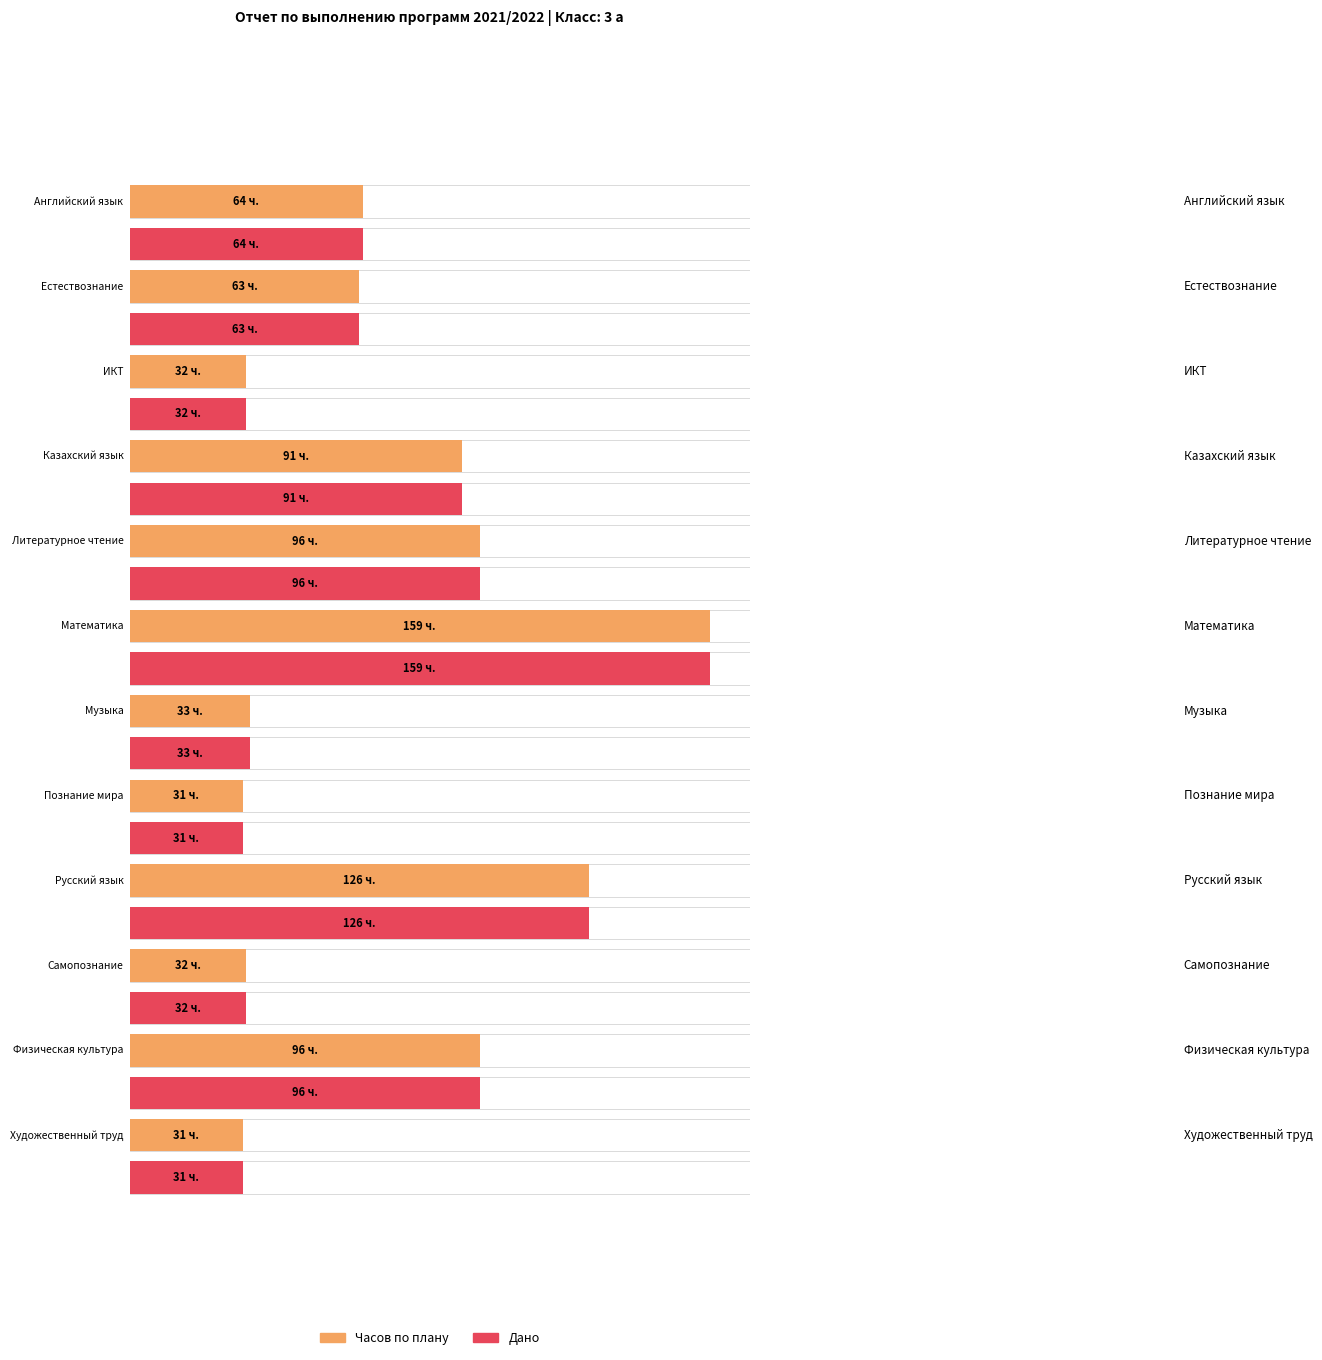

Are the bars horizontal?

Yes